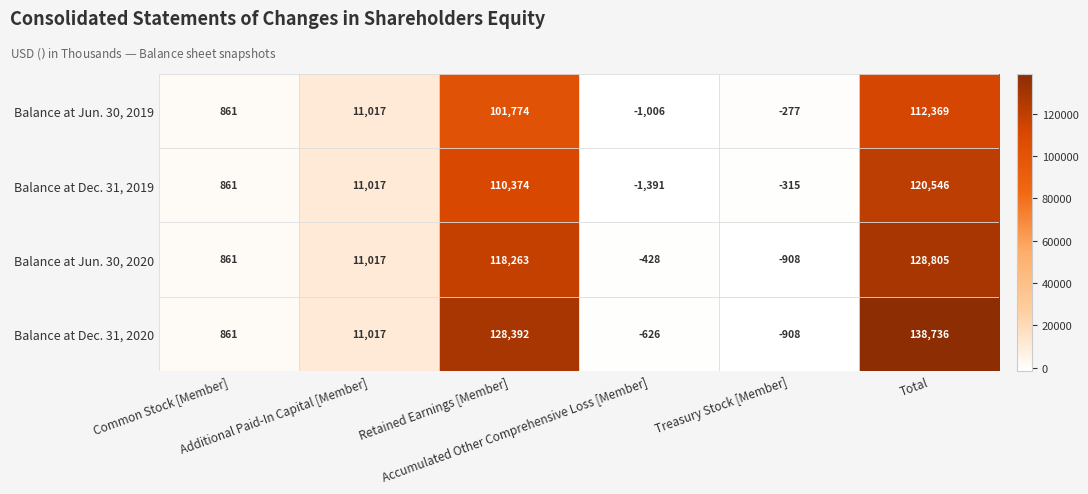

List the series in order of their overall mean, lowest first.

Balance at Jun. 30, 2019, Balance at Dec. 31, 2019, Balance at Jun. 30, 2020, Balance at Dec. 31, 2020